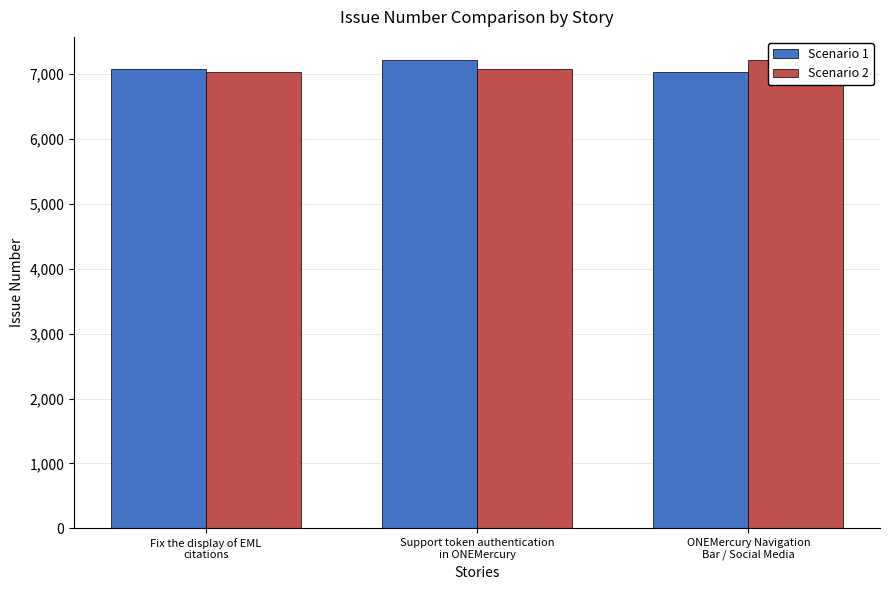

What is the sum of all Scenario 2 values?

21332